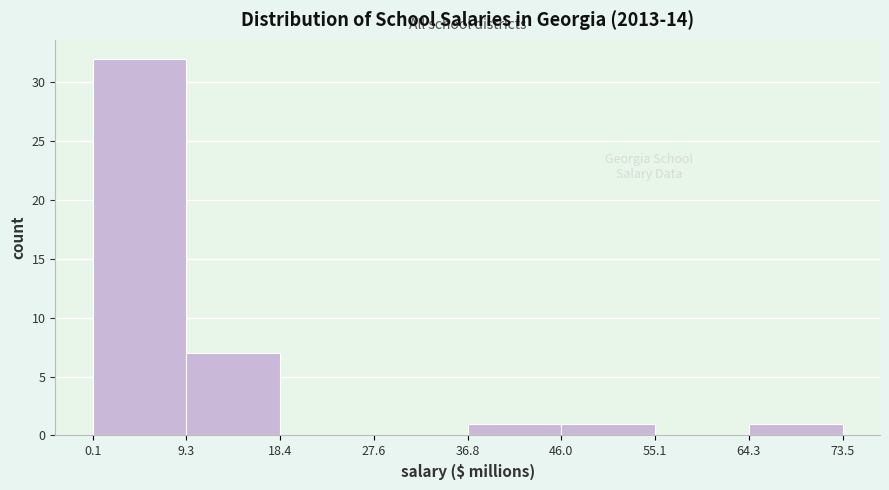

How tall is the bar that spans 46.0 to 55.1 on the x-axis? The values are not printed on the chart, so give them approximately, as read against the axis.

1